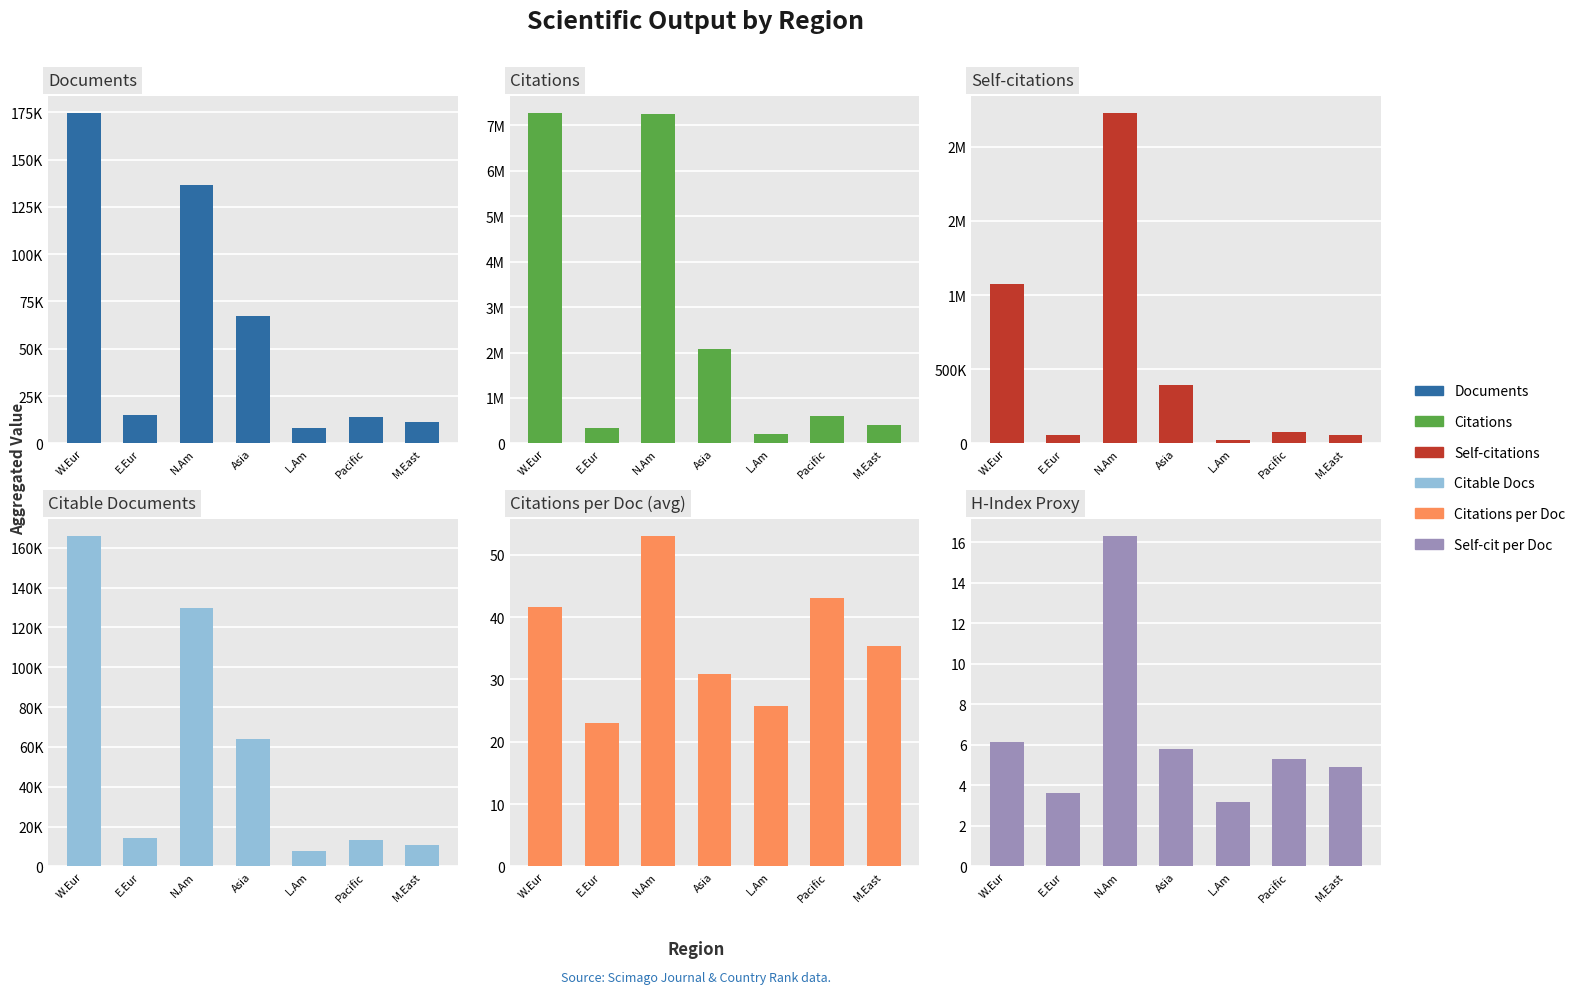

How many data points does each series have?

7